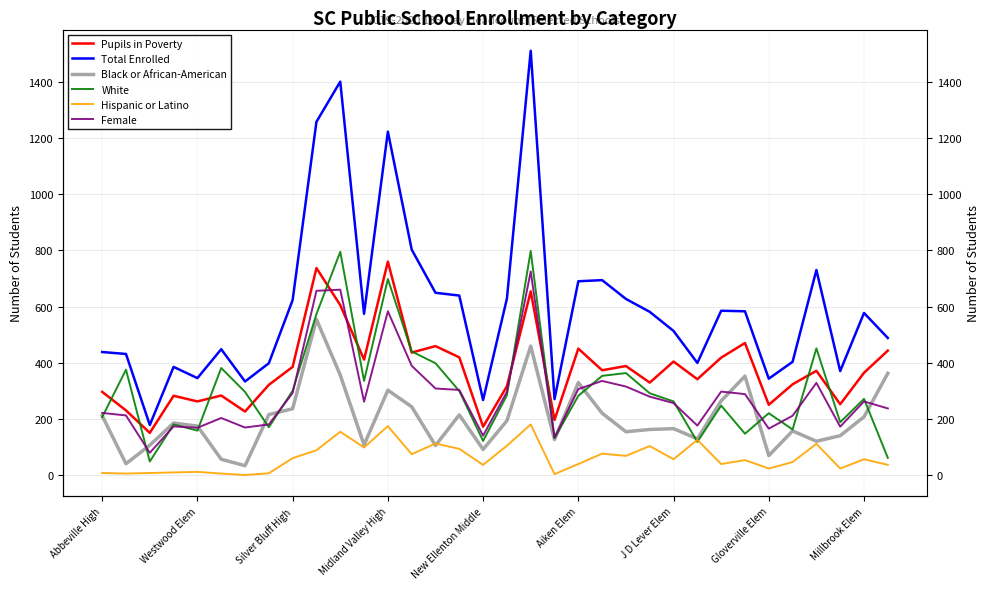

Is it true that Total Enrolled equals 417 at Aiken Elem?

False